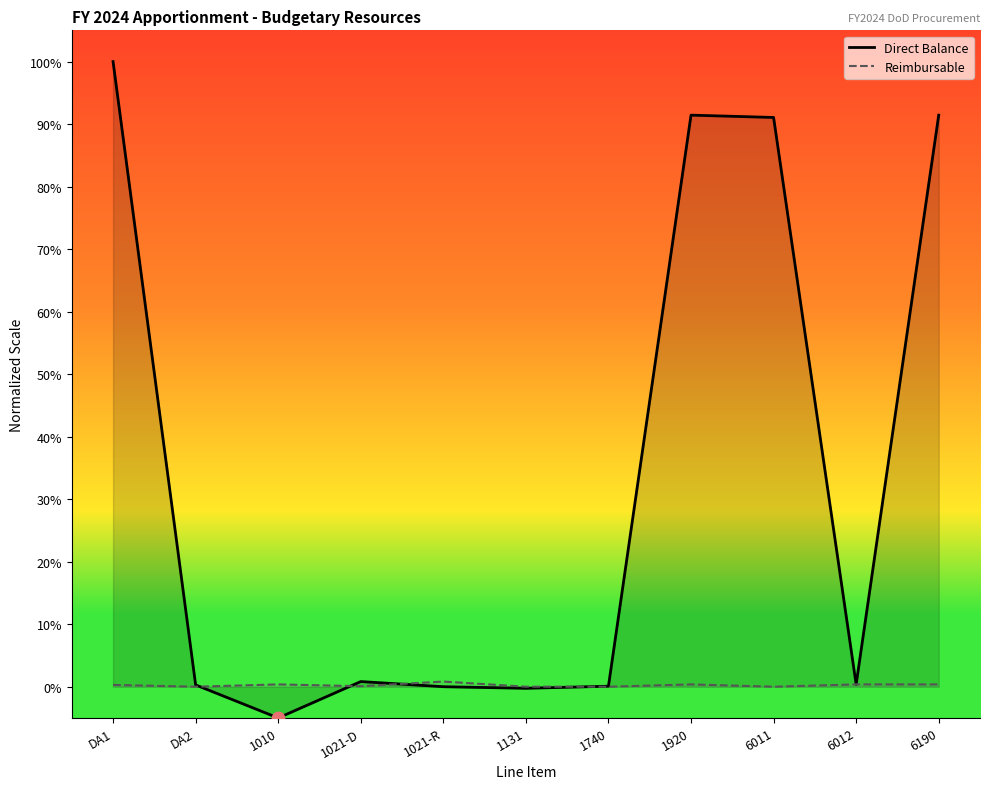

Which series reaches the minimum Y coordinate?

Direct Balance